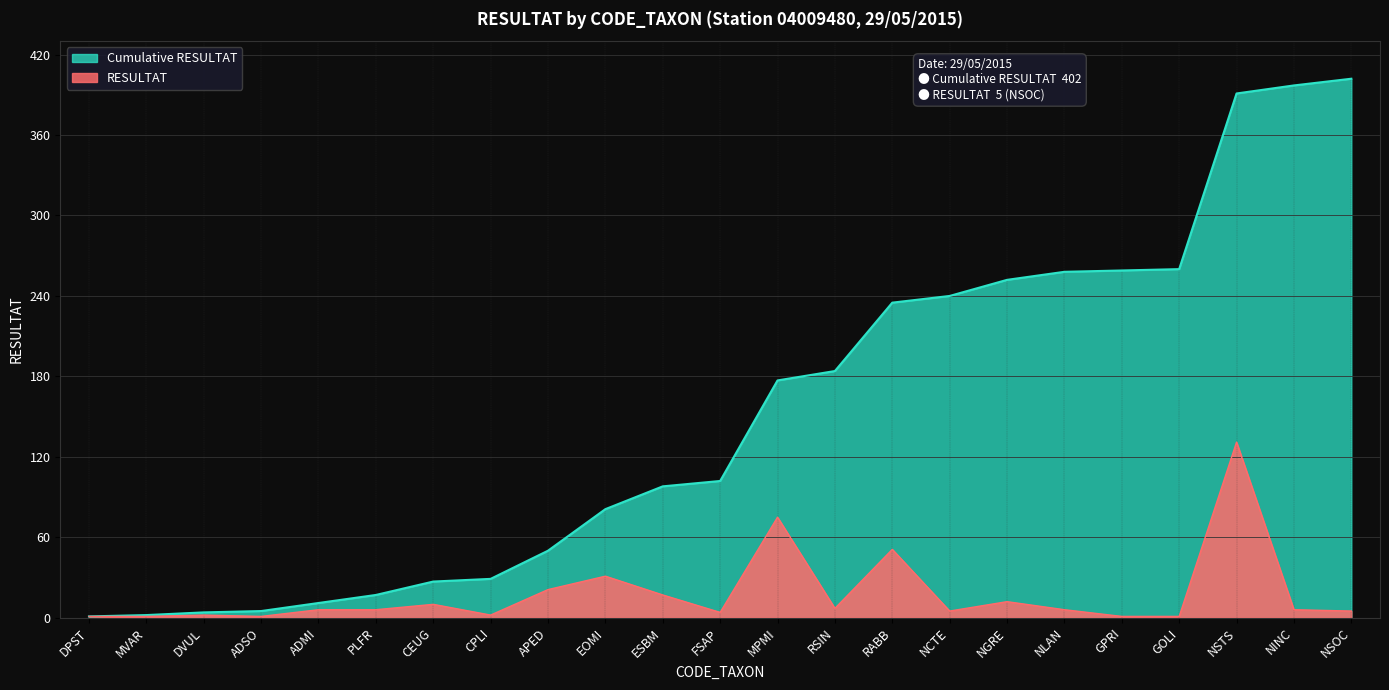

Which series has the largest range (max minus min)?

Cumulative RESULTAT